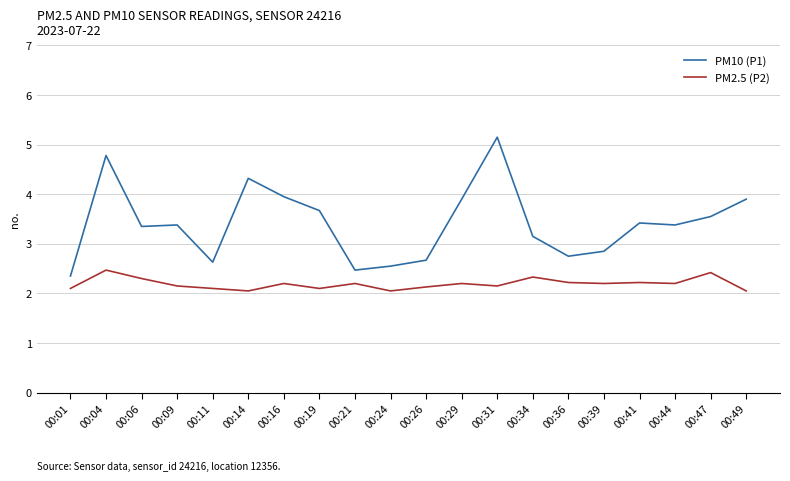

True or false: PM2.5 (P2) and PM10 (P1) cross at least once.

False